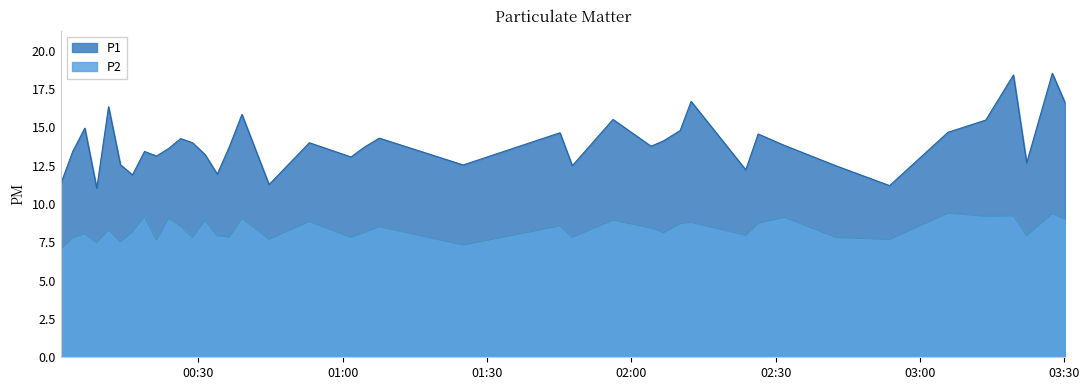

Which series has the largest total across all categories?

P1